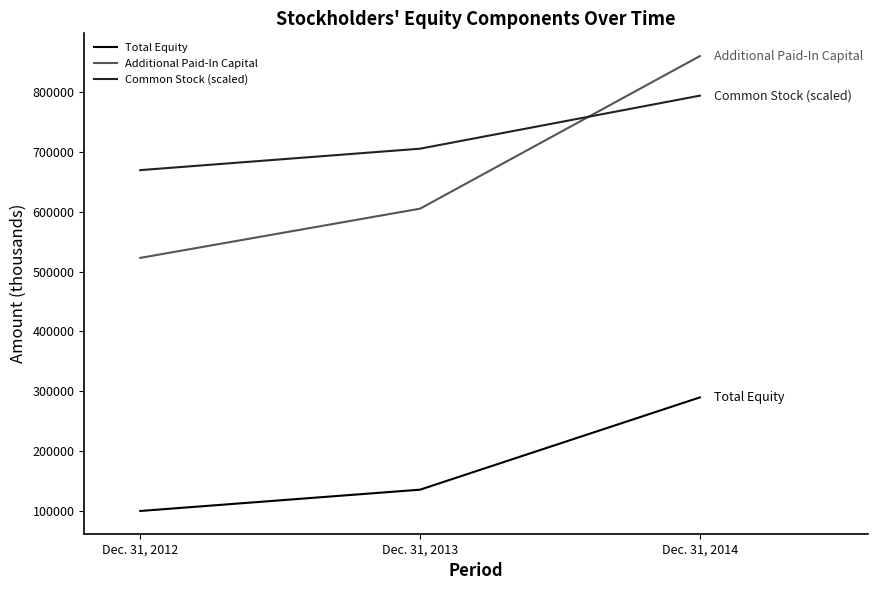

What is the lowest value of the Common Stock (scaled) series?

669431.4